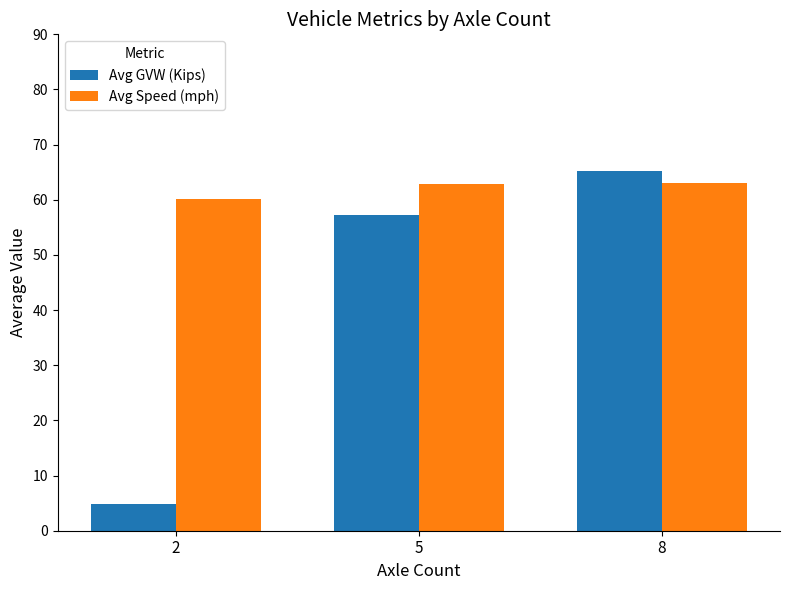

List the series in order of their overall mean, lowest first.

Avg GVW (Kips), Avg Speed (mph)